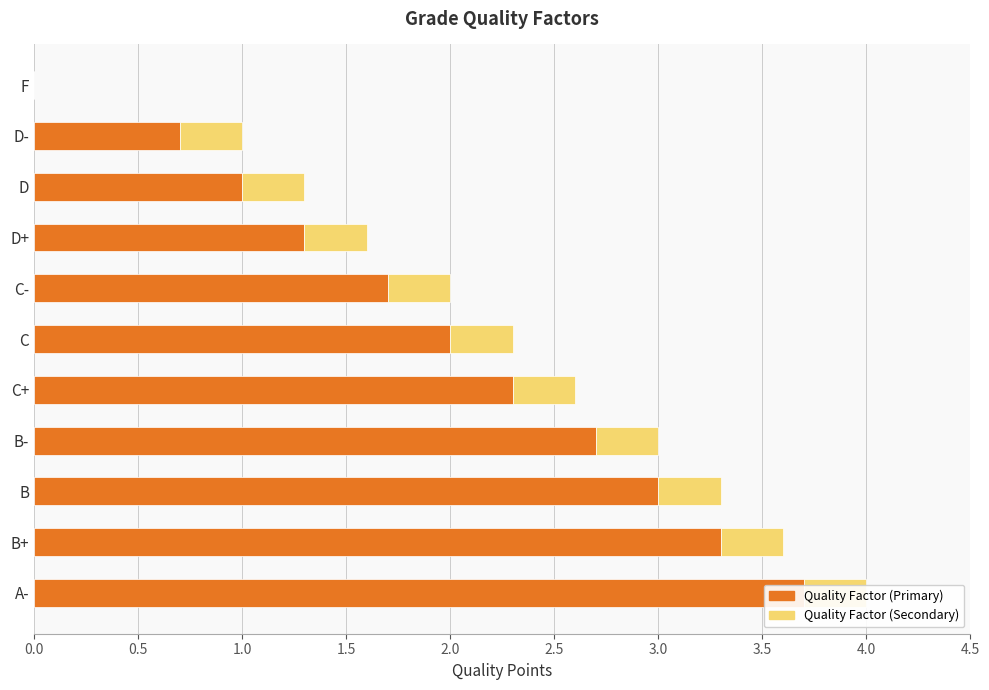

Is the value of Quality Factor (Secondary) at B- greater than the value of Quality Factor (Primary) at C-?

No